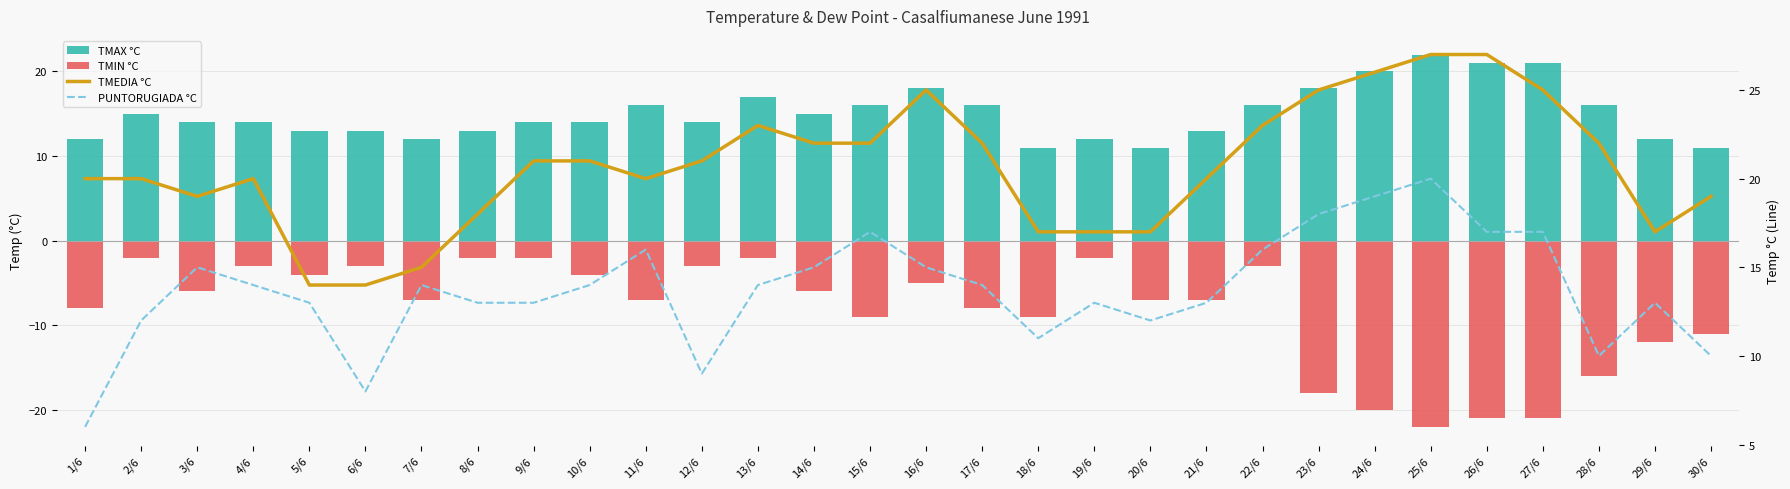

Is the value of TMAX °C at 6/6 greater than the value of TMIN °C at 29/6?

Yes